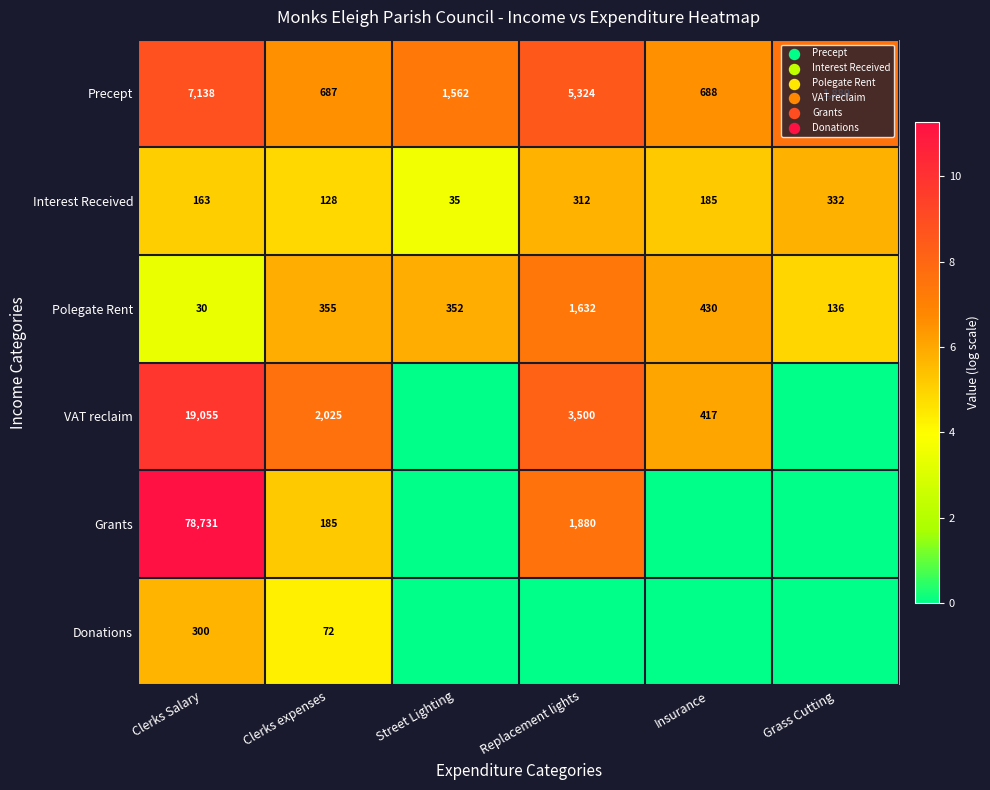

What is the total value across all series at Insurance?

23.9